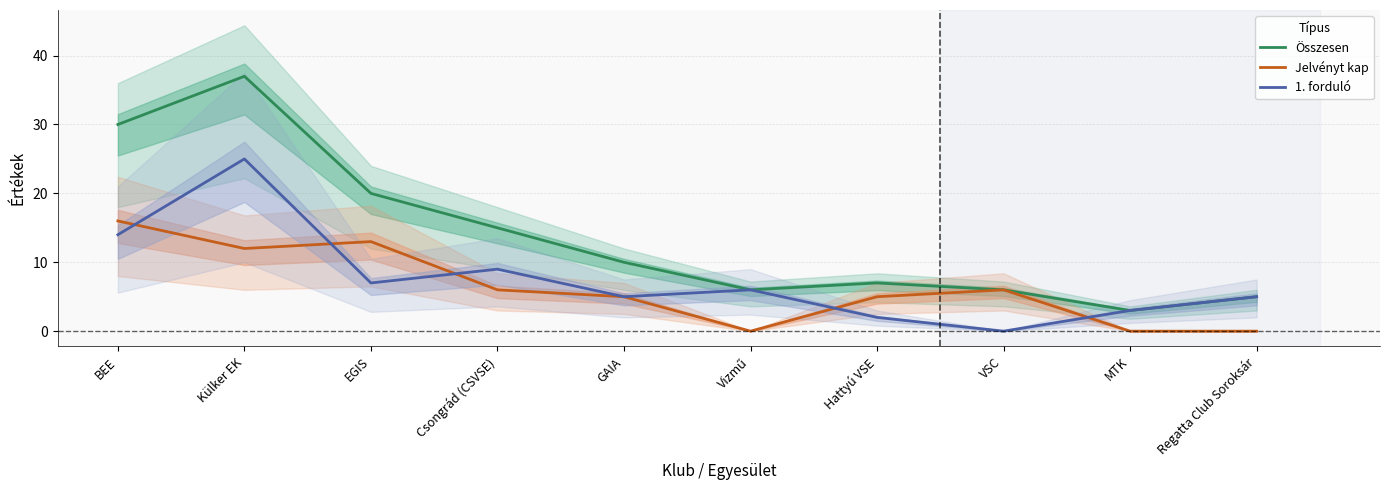

Is the value of Jelvényt kap at BEE greater than the value of 1. forduló at VSC?

Yes